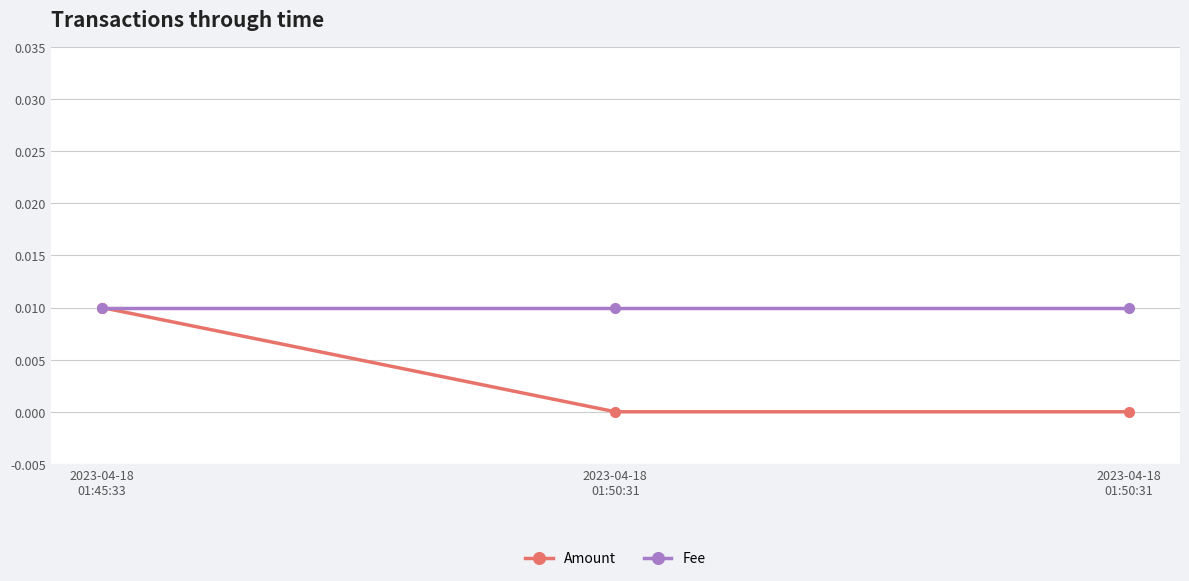

At 2023-04-18
01:50:31, list the series in order from largest to smallest.

Fee, Amount